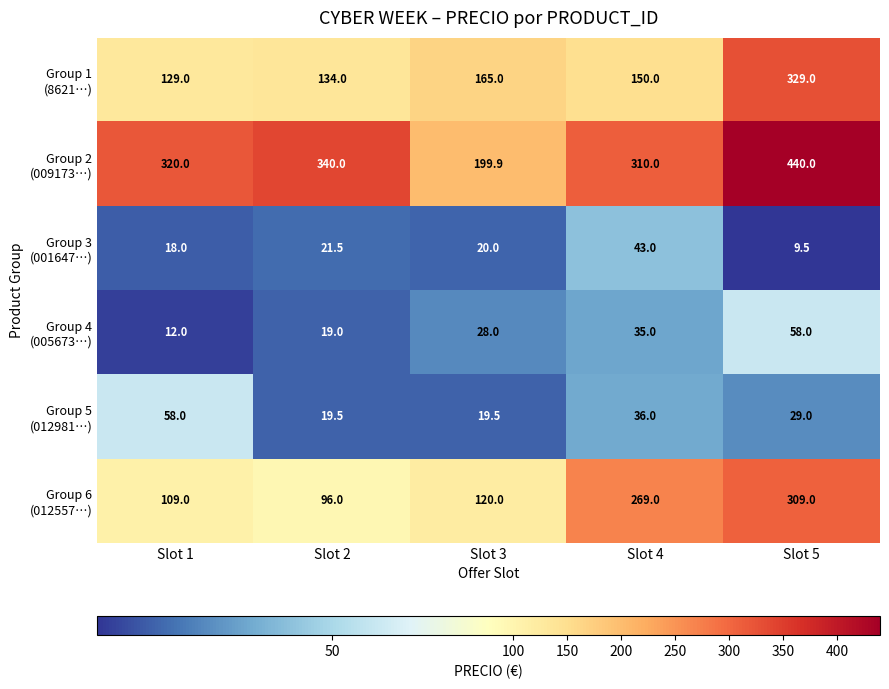

What is the maximum value shown in the chart?

440.0